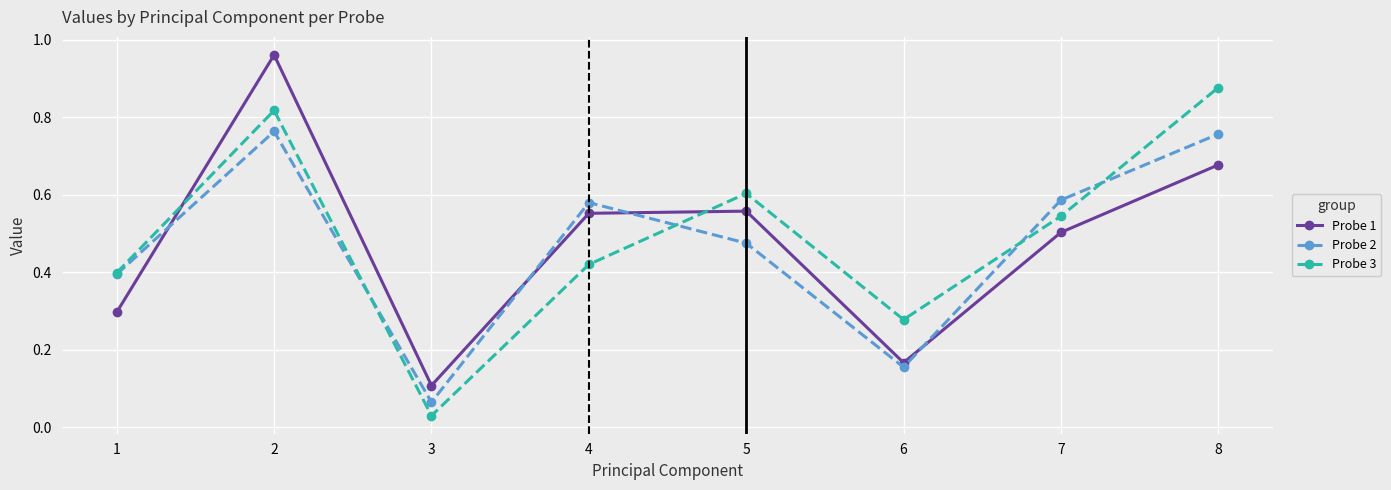

True or false: Probe 2 and Probe 1 intersect in this chart.

True